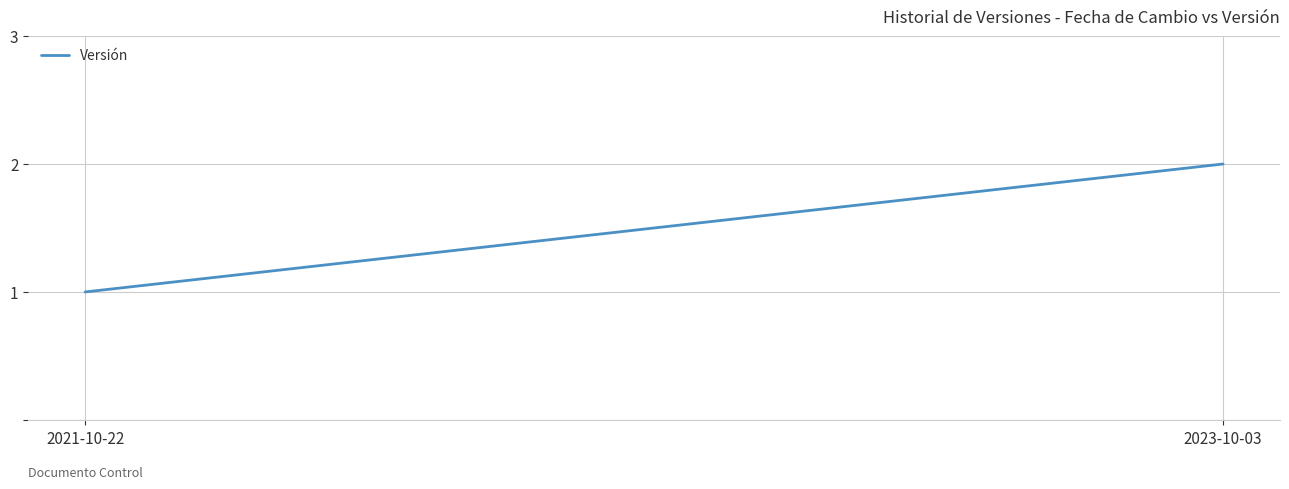

Reading right to left, extract all data points from this chart.

2023-10-03=2	2021-10-22=1